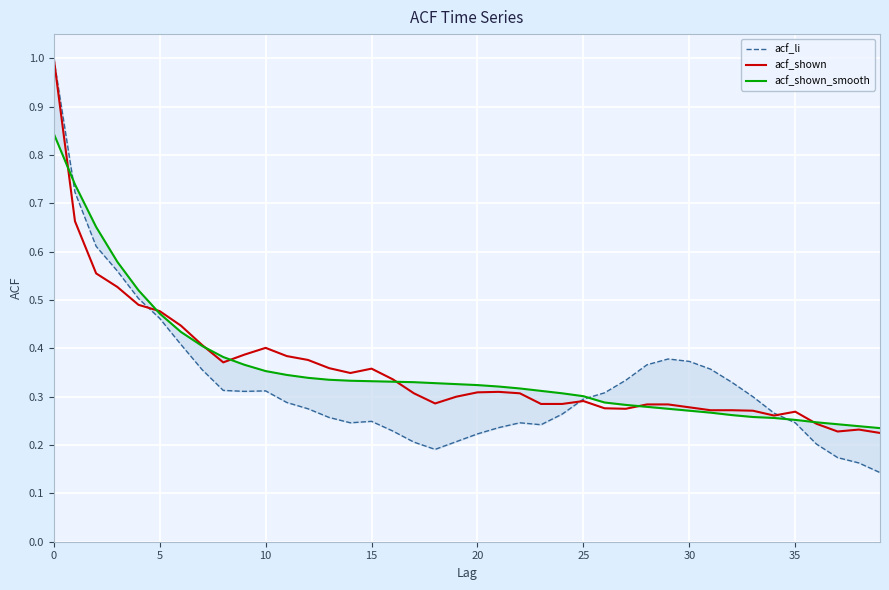

Between 26 and 30, which series saw the biggest shift?

acf_li